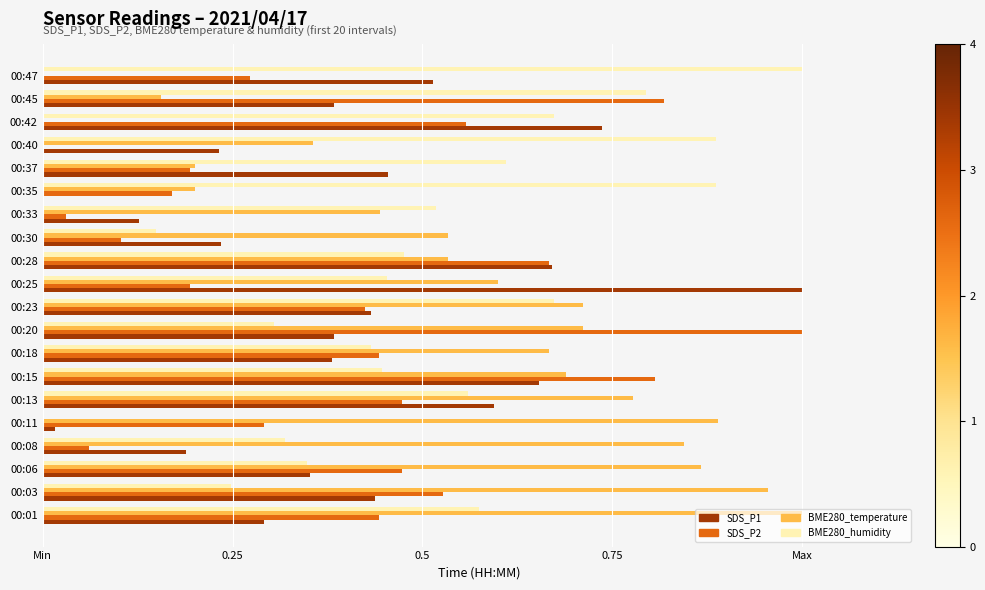

Reading left to right, transcribe all the data shown in this chart.

SDS_P1: 0.3	0.4	0.4	0.2	0.0	0.6	0.7	0.4	0.4	0.4	1.0	0.7	0.2	0.1	0.0	0.5	0.2	0.7	0.4	0.5
SDS_P2: 0.4	0.5	0.5	0.1	0.3	0.5	0.8	0.4	1.0	0.4	0.2	0.7	0.1	0.0	0.2	0.2	0.0	0.6	0.8	0.3
BME280_temperature: 1.0	1.0	0.9	0.8	0.9	0.8	0.7	0.7	0.7	0.7	0.6	0.5	0.5	0.4	0.2	0.2	0.4	0.0	0.2	0.0
BME280_humidity: 0.6	0.2	0.3	0.3	0.0	0.6	0.4	0.4	0.3	0.7	0.5	0.5	0.1	0.5	0.9	0.6	0.9	0.7	0.8	1.0